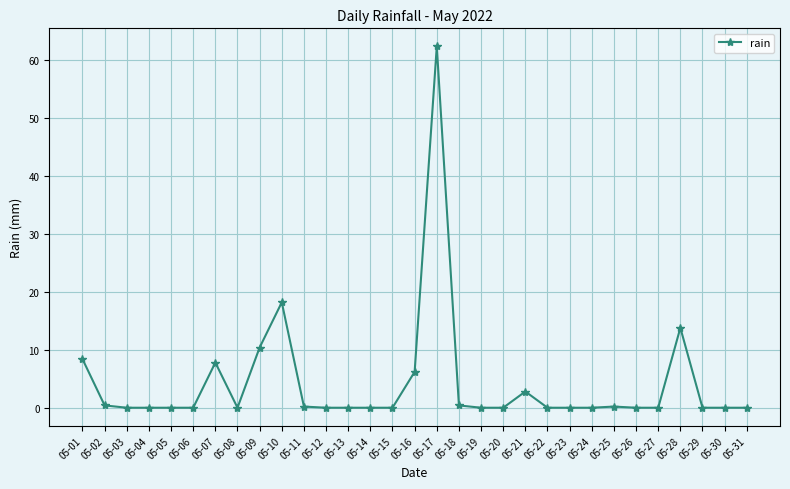

Does the chart have visible grid lines?

Yes